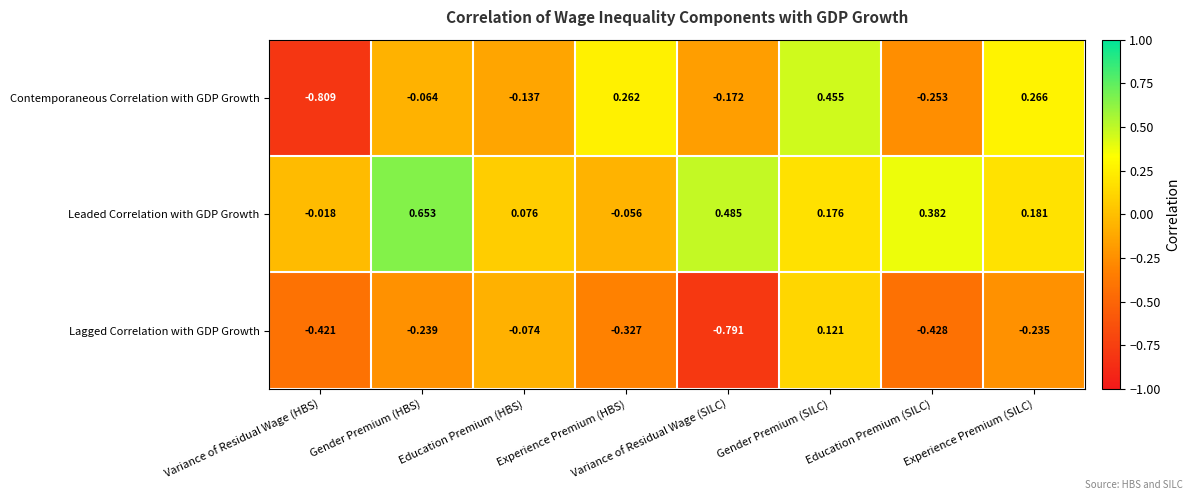

Which category has the lowest value in the Leaded Correlation with GDP Growth series?

Experience Premium (HBS)